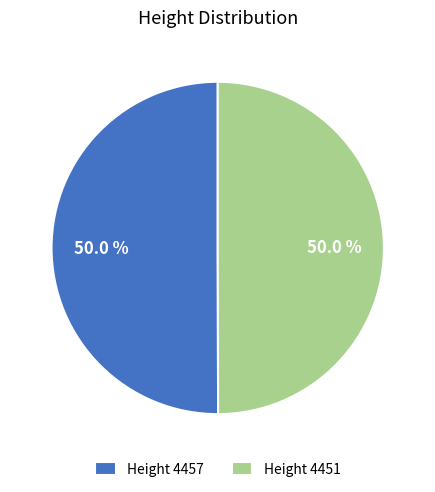

Approximately how many times larger is the value at Height 4457 compared to Height 4451?

1.0